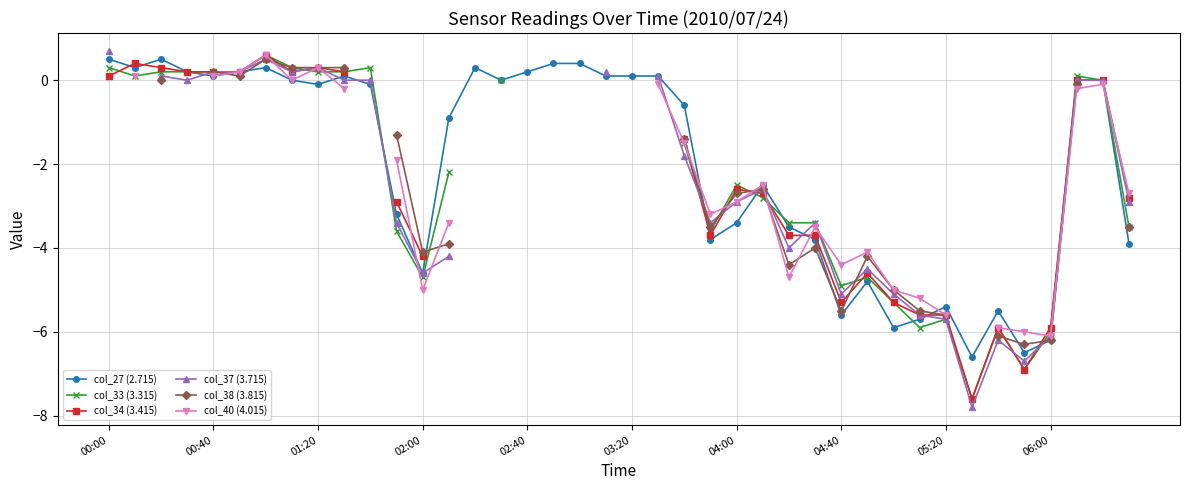

Which series has the widest spread of values?

col_37 (3.715)